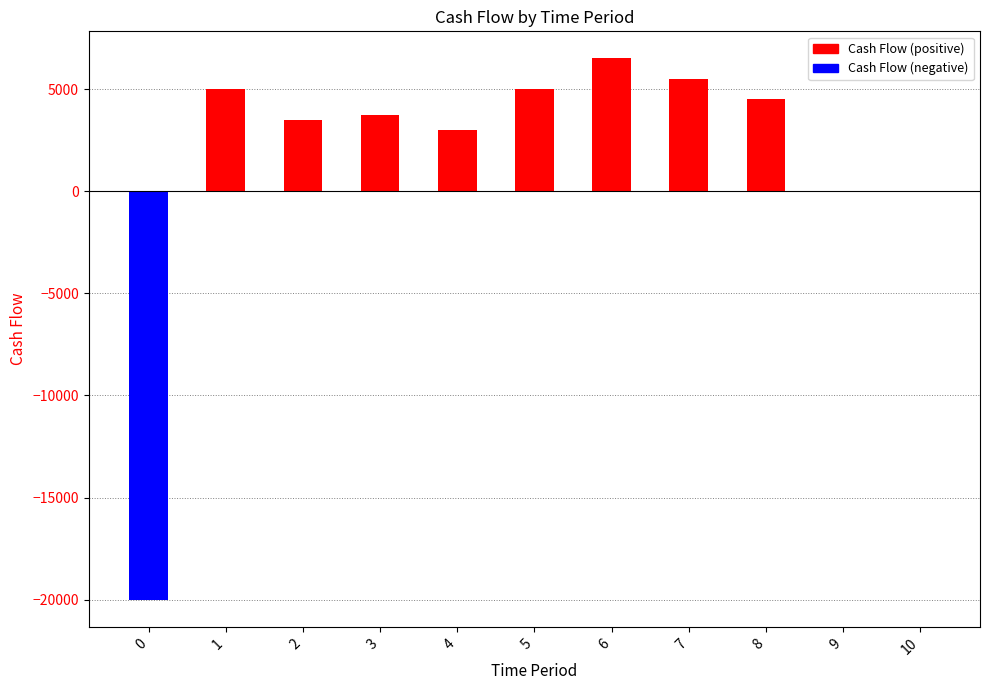

Reading left to right, list all the values displayed in this chart.

0=-20000	1=5000	2=3500	3=3750	4=3000	5=5000	6=6500	7=5500	8=4500	9=0	10=0